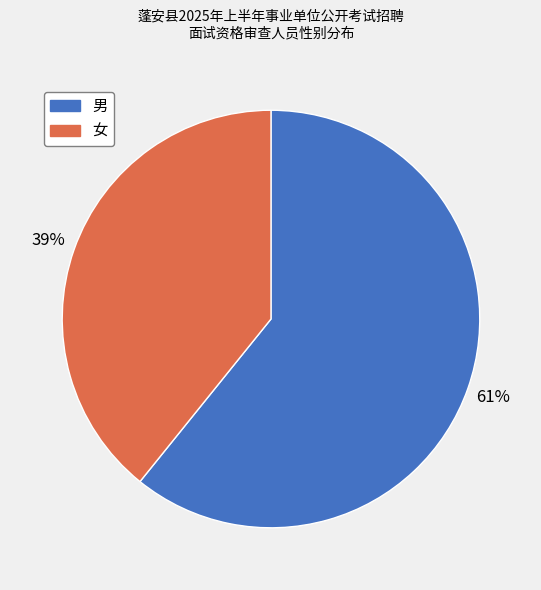

Which slice is the largest?

男